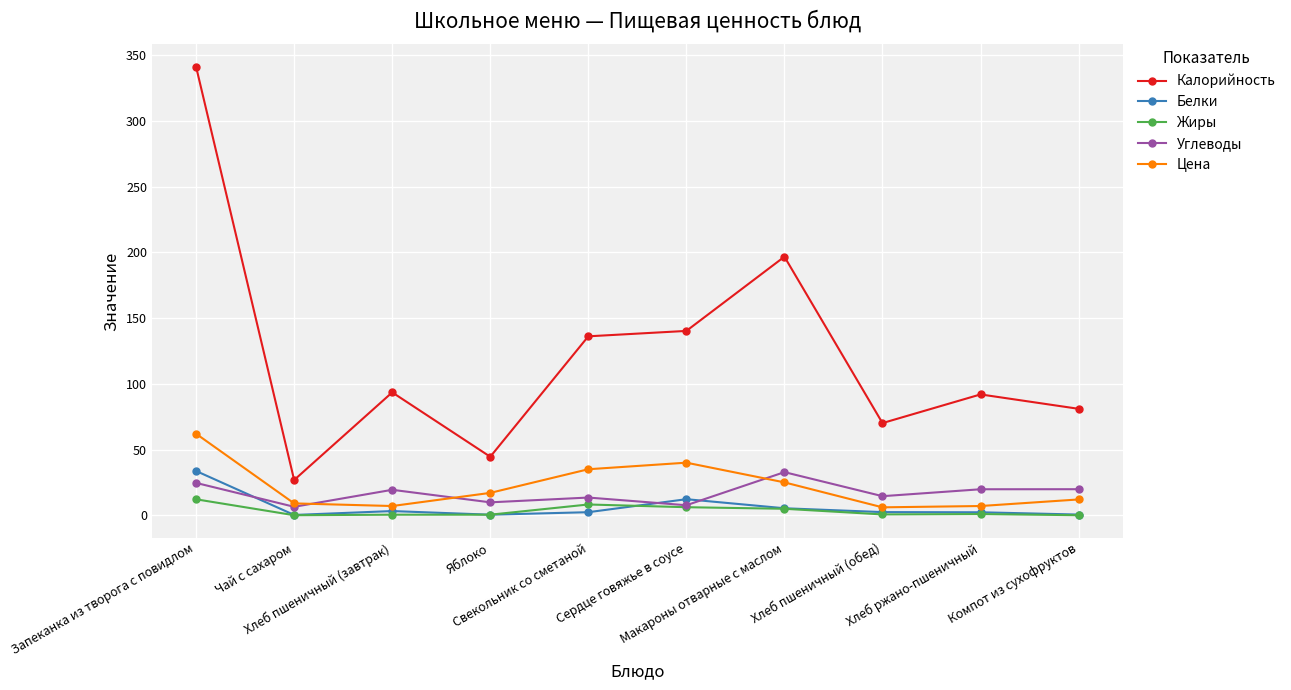

Which series has the largest total across all categories?

Калорийность